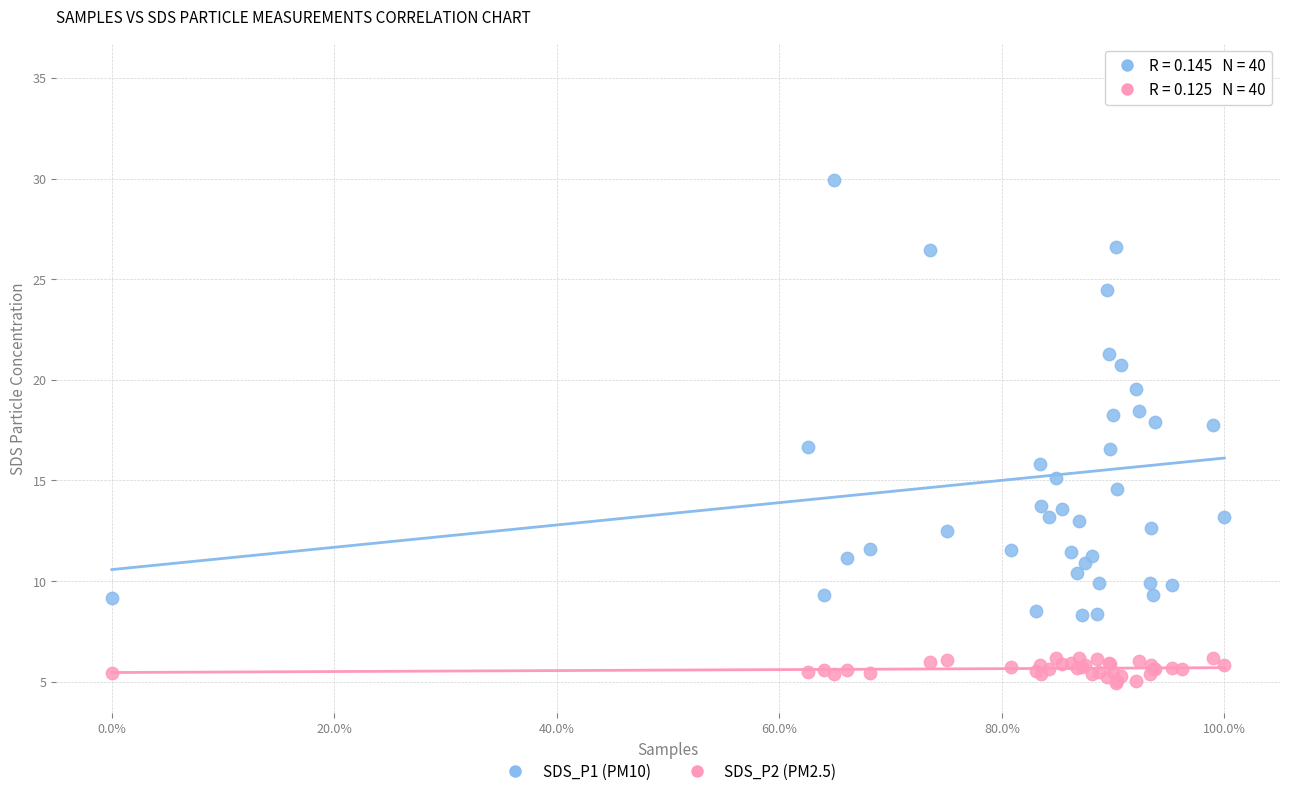

Which series has the widest spread of Y values?

SDS_P1 (PM10)